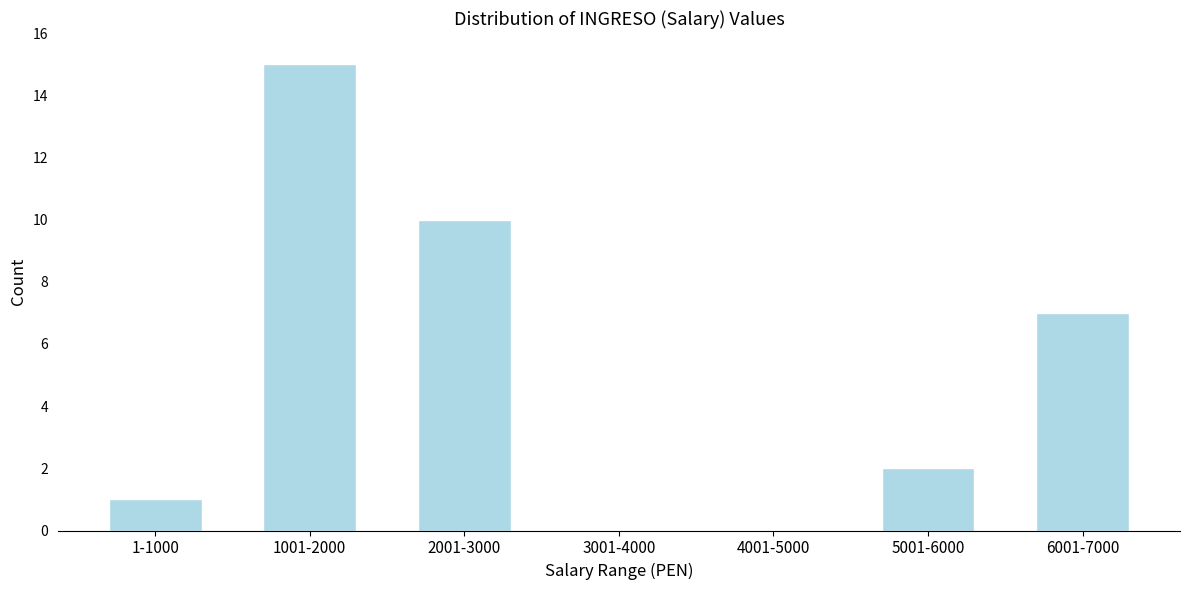

Reading left to right, what are all the values shown in this chart?

1-1000=1	1001-2000=15	2001-3000=10	3001-4000=0	4001-5000=0	5001-6000=2	6001-7000=7